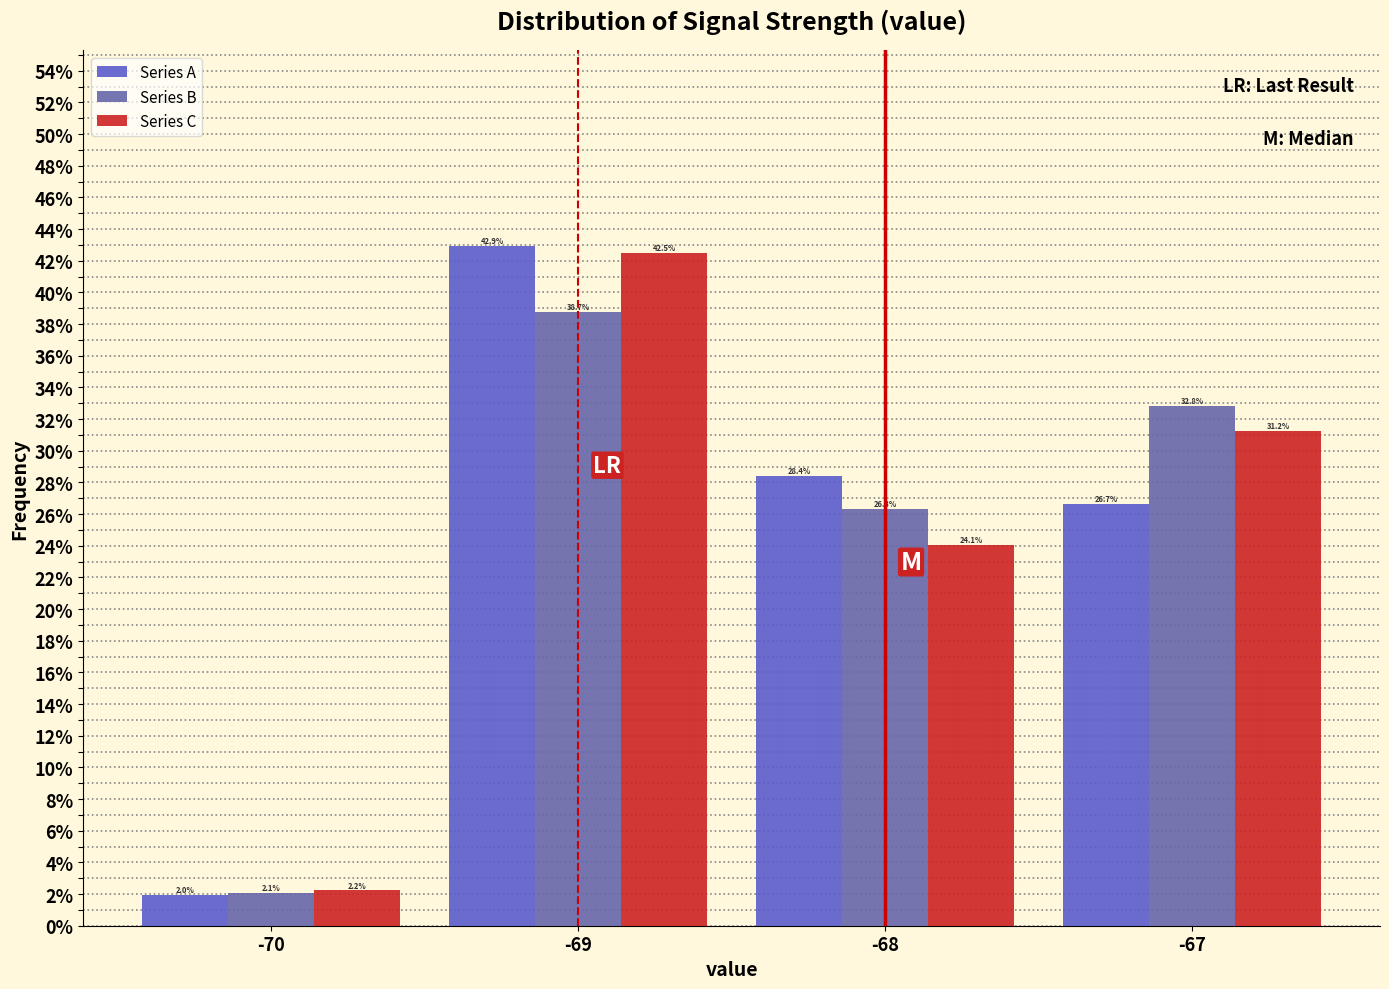

What is the height of the Series C bar covering -70.5 to -69.5 on the x-axis?

2.2